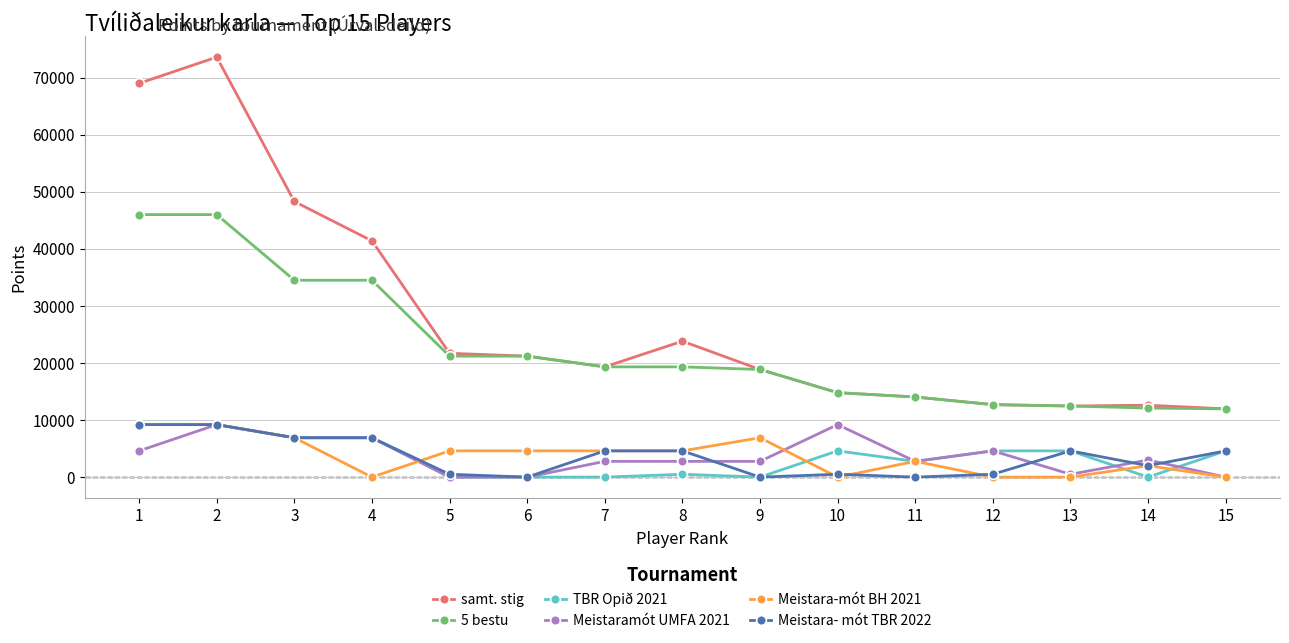

Which series has the widest spread of values?

samt. stig